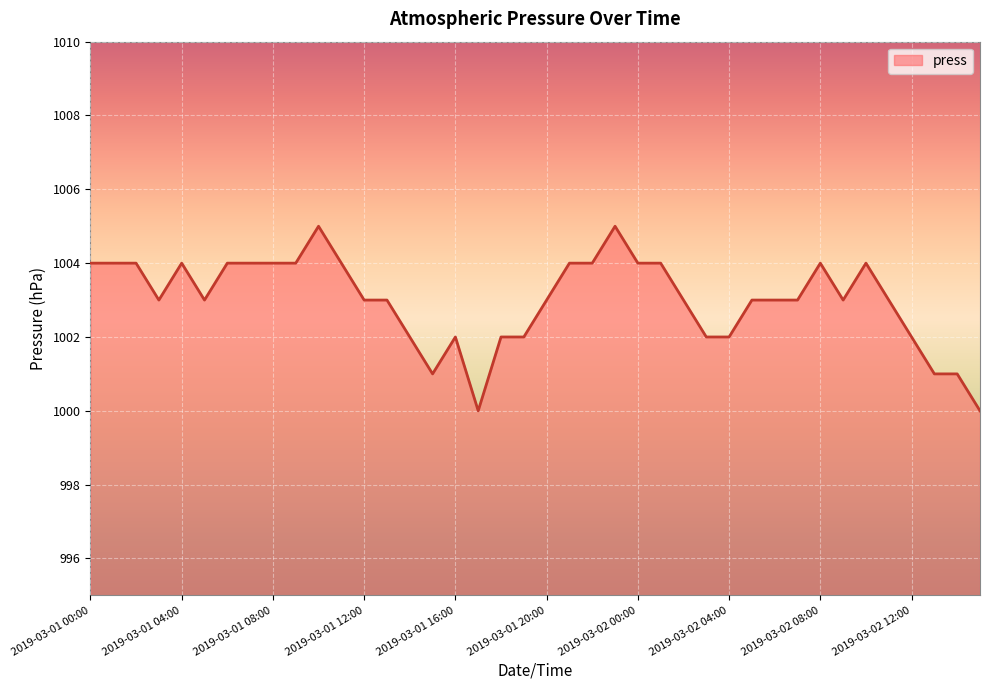

What is the difference between the maximum and minimum values?

5